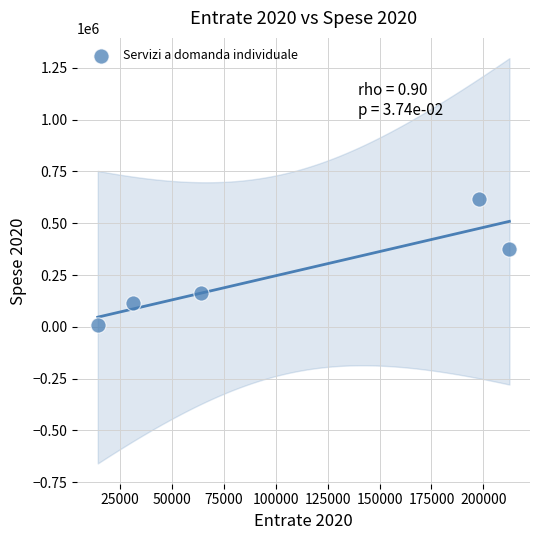

What is the average Y value?

256074.2